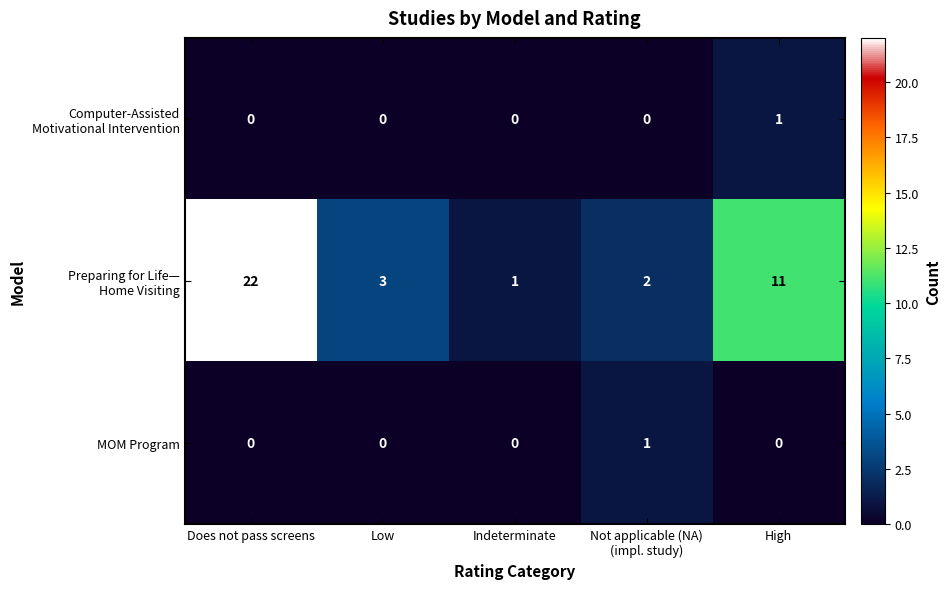

Which category has the highest value across all series?

Does not pass screens